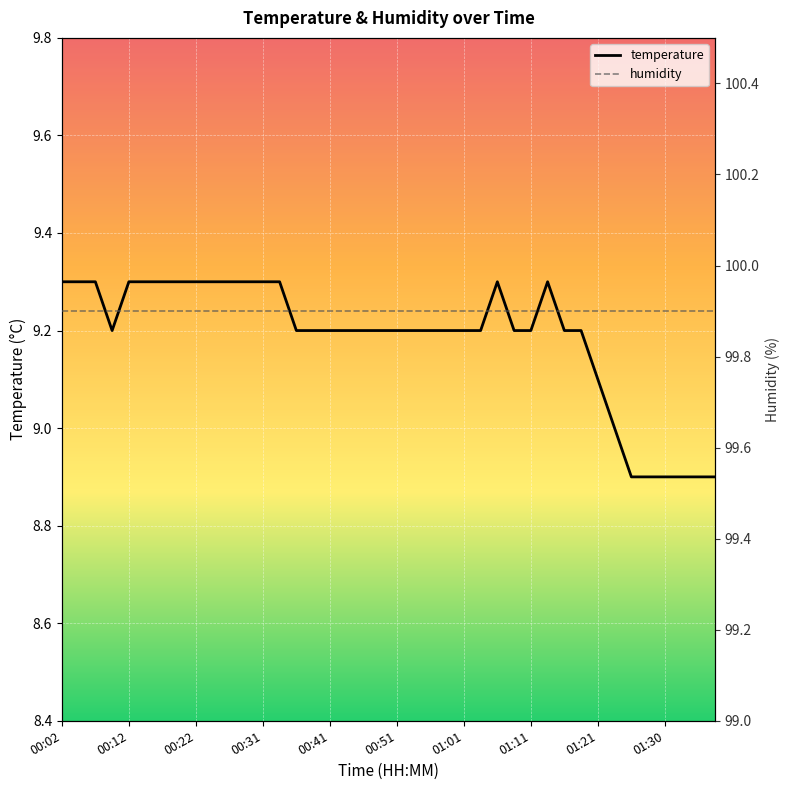

What is the minimum value for temperature?

8.9